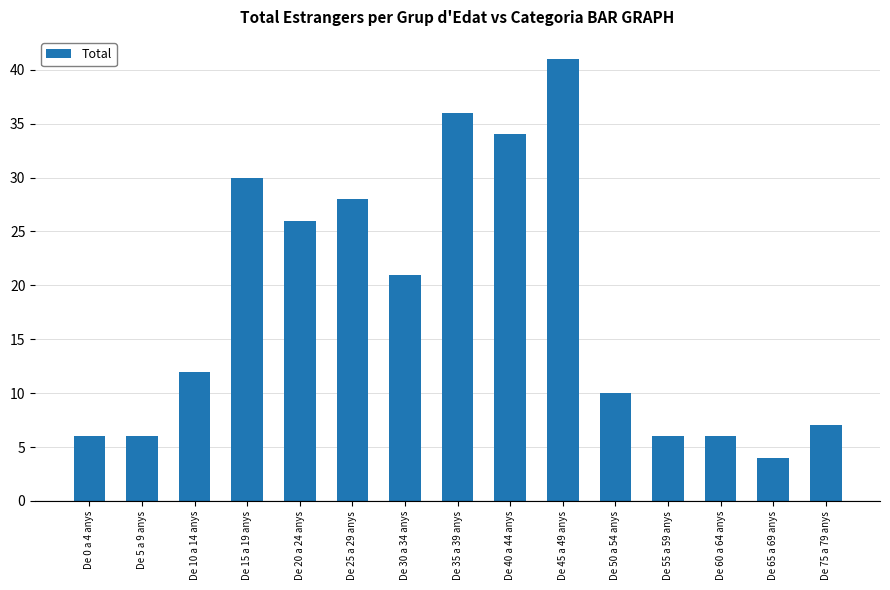

Reading left to right, what are all the values shown in this chart?

De 0 a 4 anys=6	De 5 a 9 anys=6	De 10 a 14 anys=12	De 15 a 19 anys=30	De 20 a 24 anys=26	De 25 a 29 anys=28	De 30 a 34 anys=21	De 35 a 39 anys=36	De 40 a 44 anys=34	De 45 a 49 anys=41	De 50 a 54 anys=10	De 55 a 59 anys=6	De 60 a 64 anys=6	De 65 a 69 anys=4	De 75 a 79 anys=7